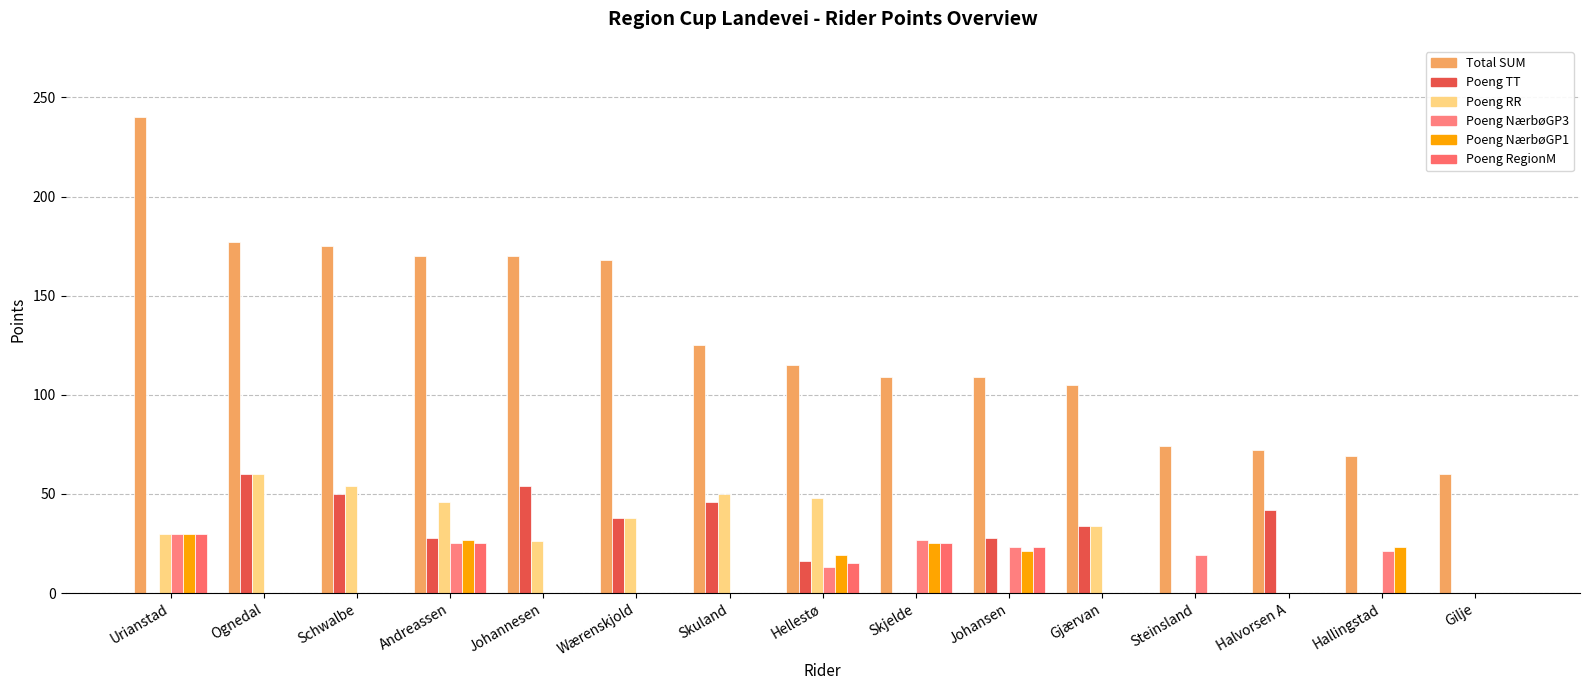

Count the number of categories in the chart.

15